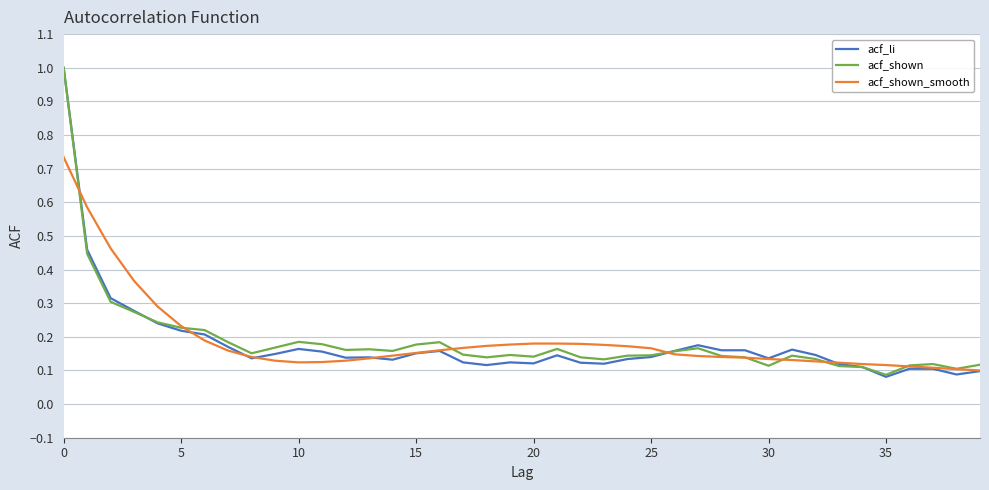

What is the maximum value for acf_shown?

1.0